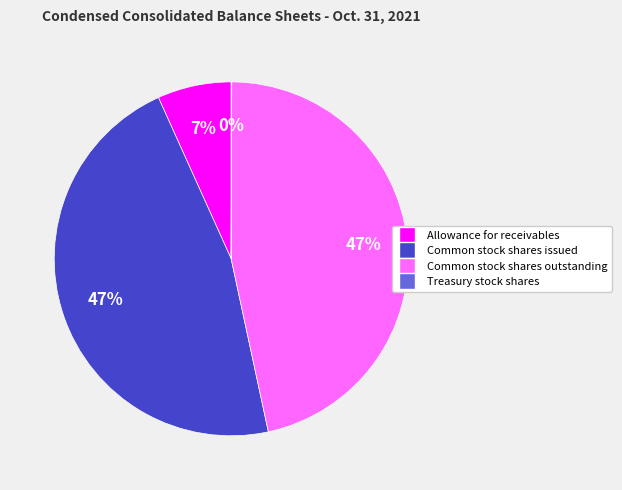

Approximately how many times larger is the value at Common stock shares outstanding compared to Common stock shares issued?

1.0